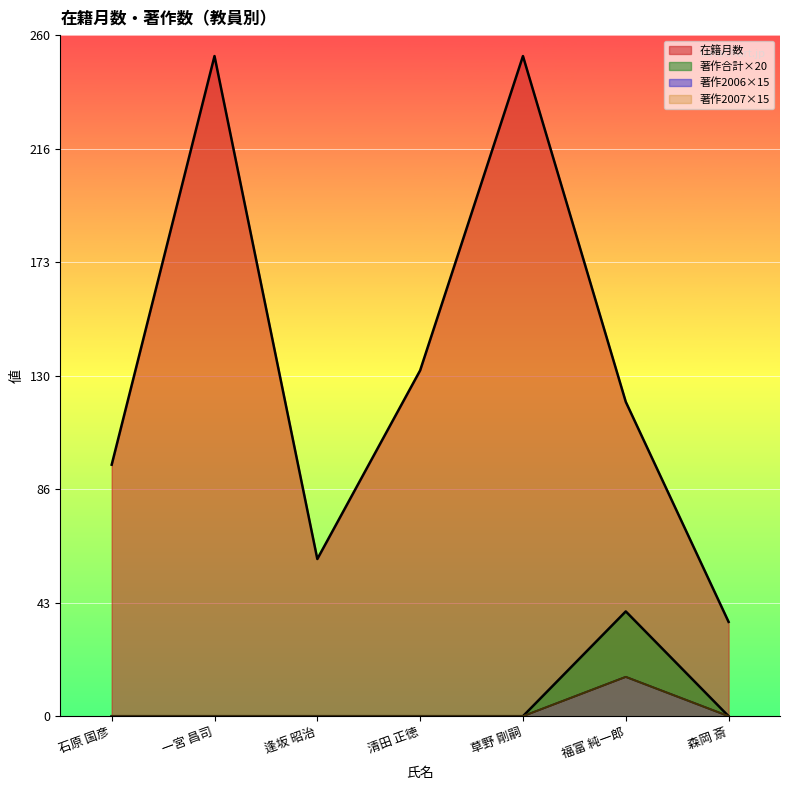

Count the 在籍月数 values in the range 60 to 252.

6